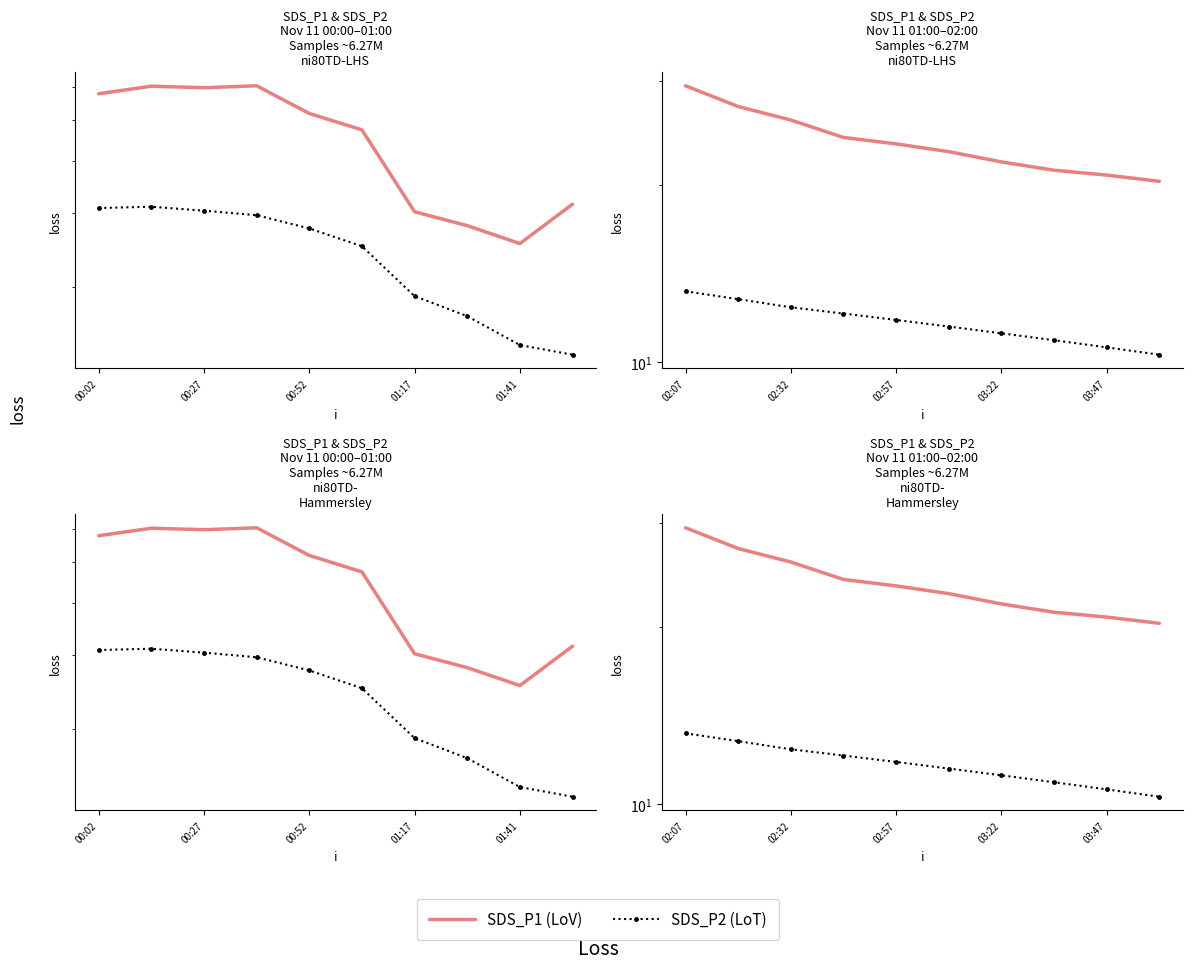

Which series has the largest total across all categories?

SDS_P1 (LoV)